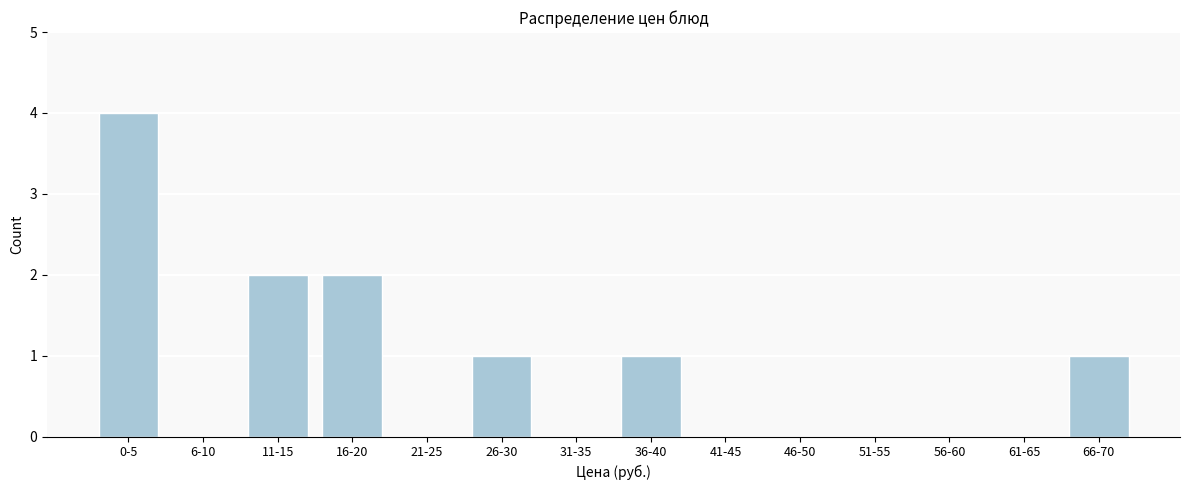

Reading right to left, transcribe all the data shown in this chart.

66-70=1	61-65=0	56-60=0	51-55=0	46-50=0	41-45=0	36-40=1	31-35=0	26-30=1	21-25=0	16-20=2	11-15=2	6-10=0	0-5=4